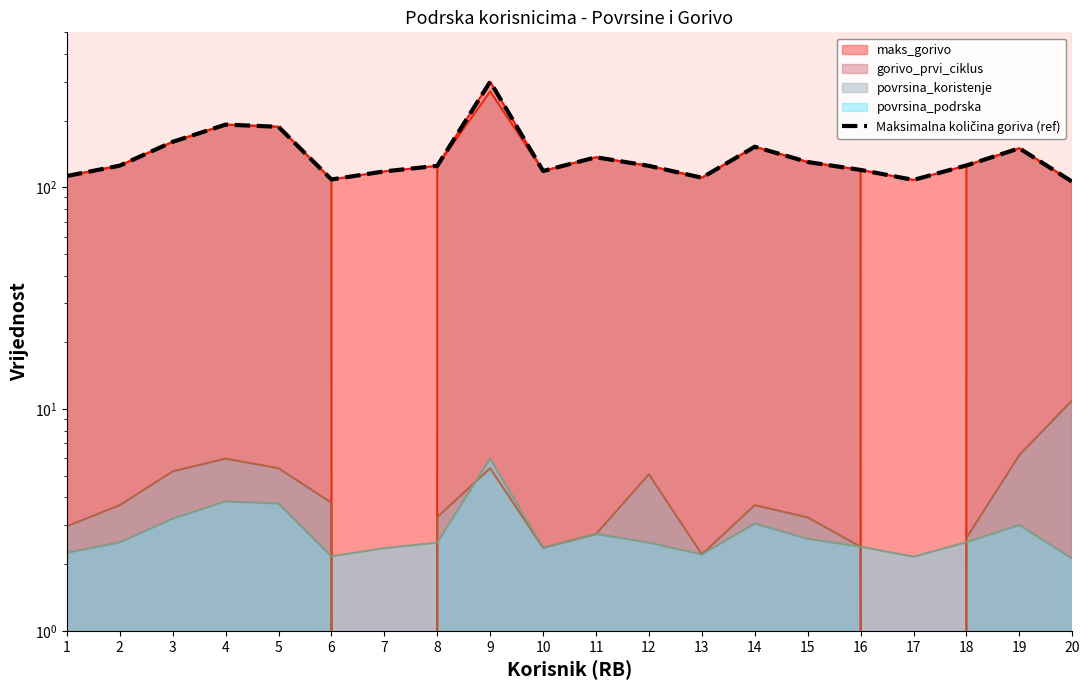

Reading right to left, extract all data points from this chart.

106.0	150.0	125.5	108.0	119.8	130.1	152.4	110.5	125.0	136.7	118.5	299.4	125.0	118.0	108.5	187.5	191.8	160.4	125.3	112.5